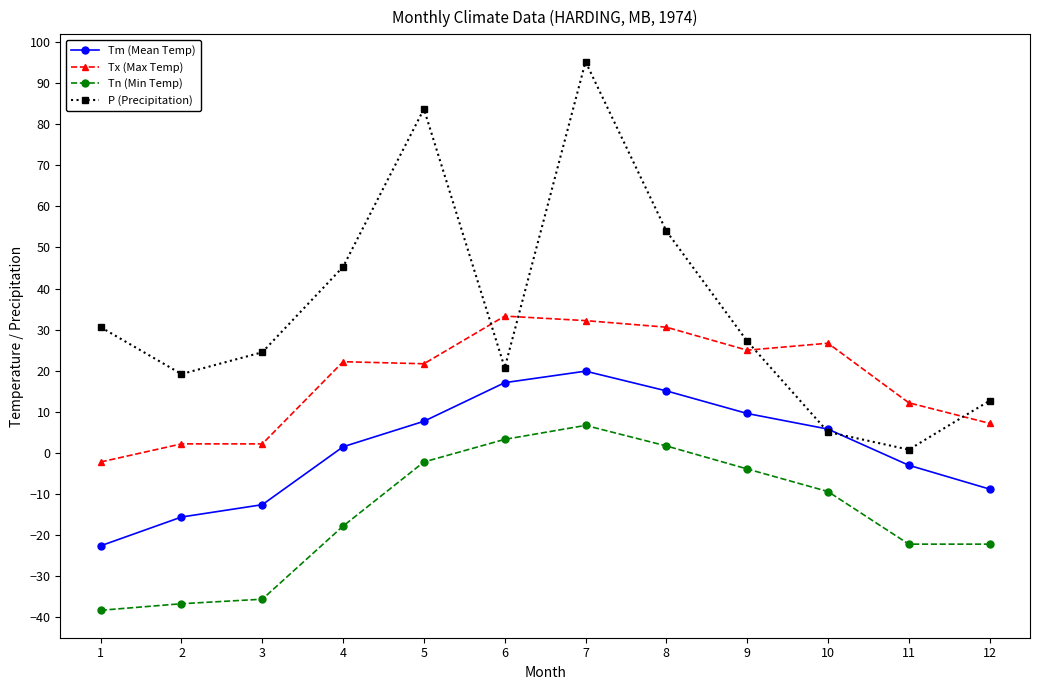

Which series has the largest range (max minus min)?

P (Precipitation)